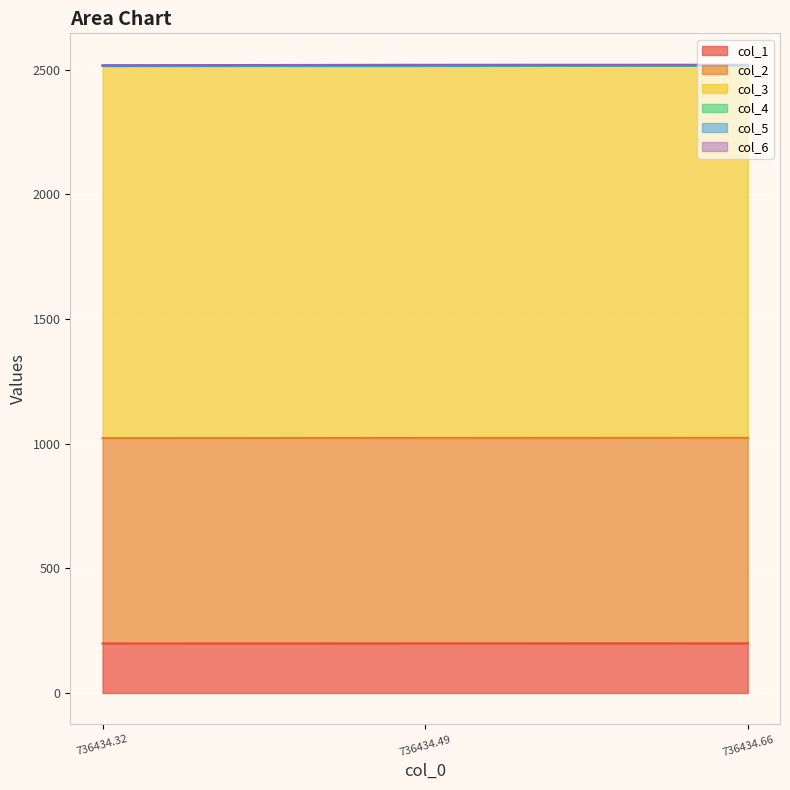

What is the minimum value for col_1?

198.8